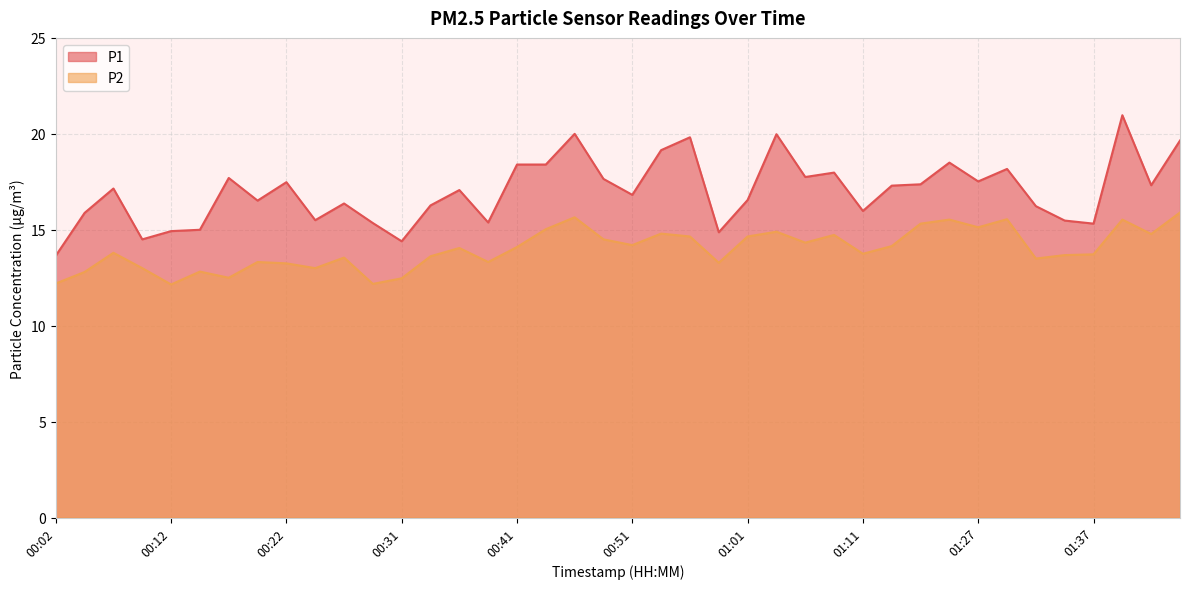

What is the lowest value of the P1 series?

13.7